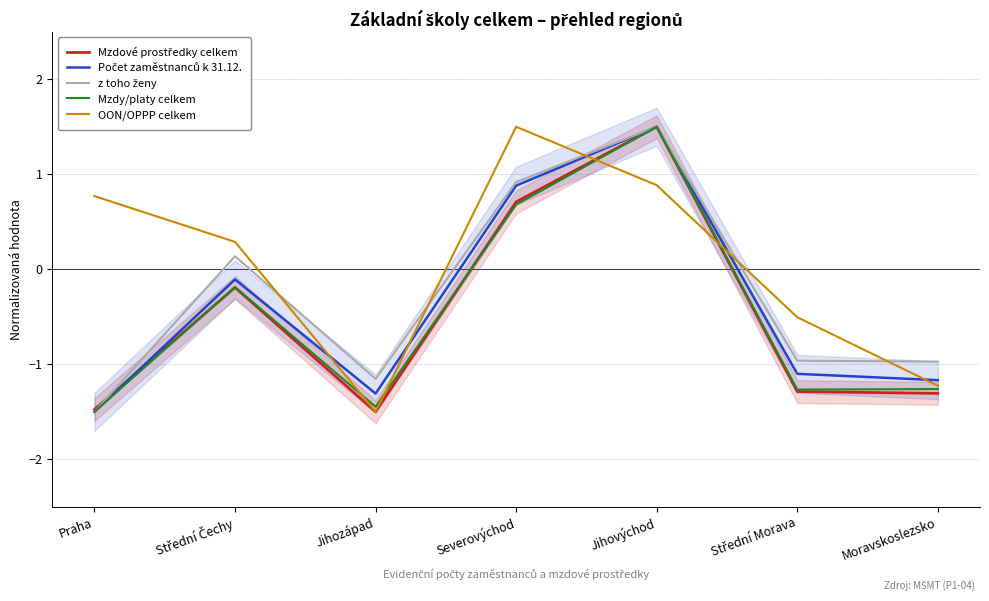

What is the sum of the z toho ženy values at Střední Čechy and Praha?

-1.4